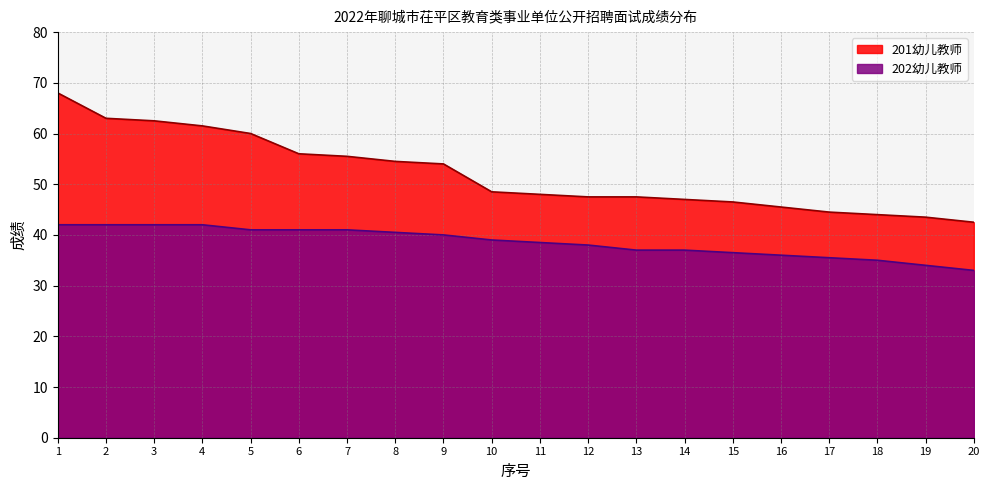

True or false: 202幼儿教师 has more than 2 interior local peaks.

False